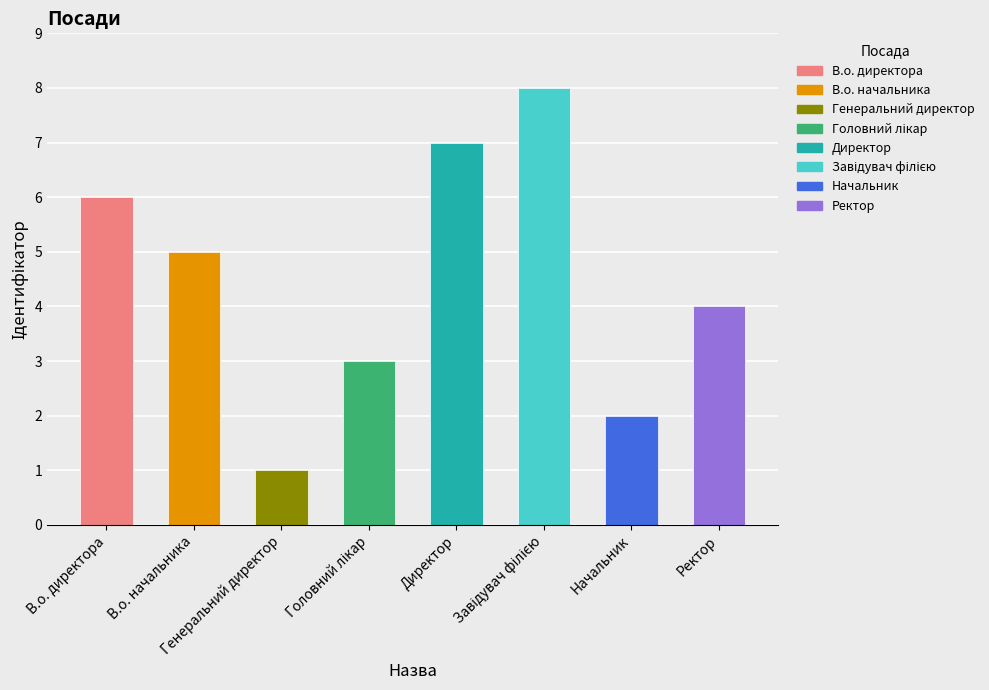

What is the minimum value shown in the chart?

1